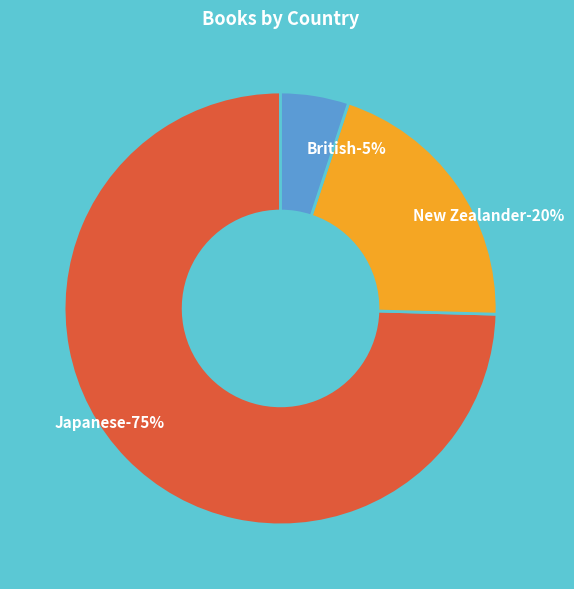

Which slice represents more than half of the pie?

Japanese